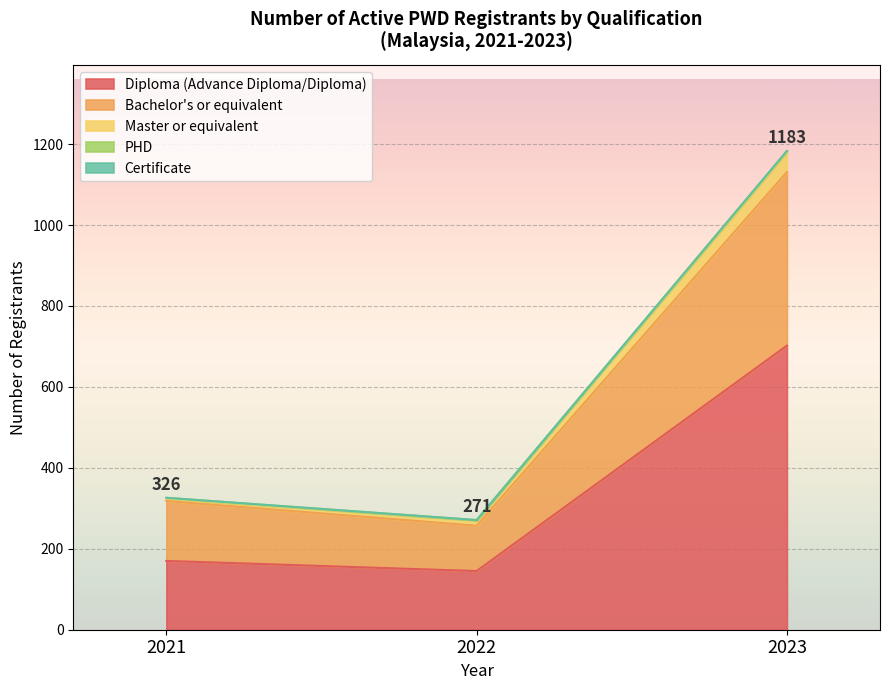

Reading left to right, what are all the values shown in this chart?

Diploma (Advance Diploma/Diploma): 2021=170	2022=145	2023=702
Bachelor's or equivalent: 2021=148	2022=112	2023=429
Master or equivalent: 2021=6	2022=13	2023=49
PHD: 2021=2	2022=1	2023=3
Certificate: 2021=0	2022=0	2023=0